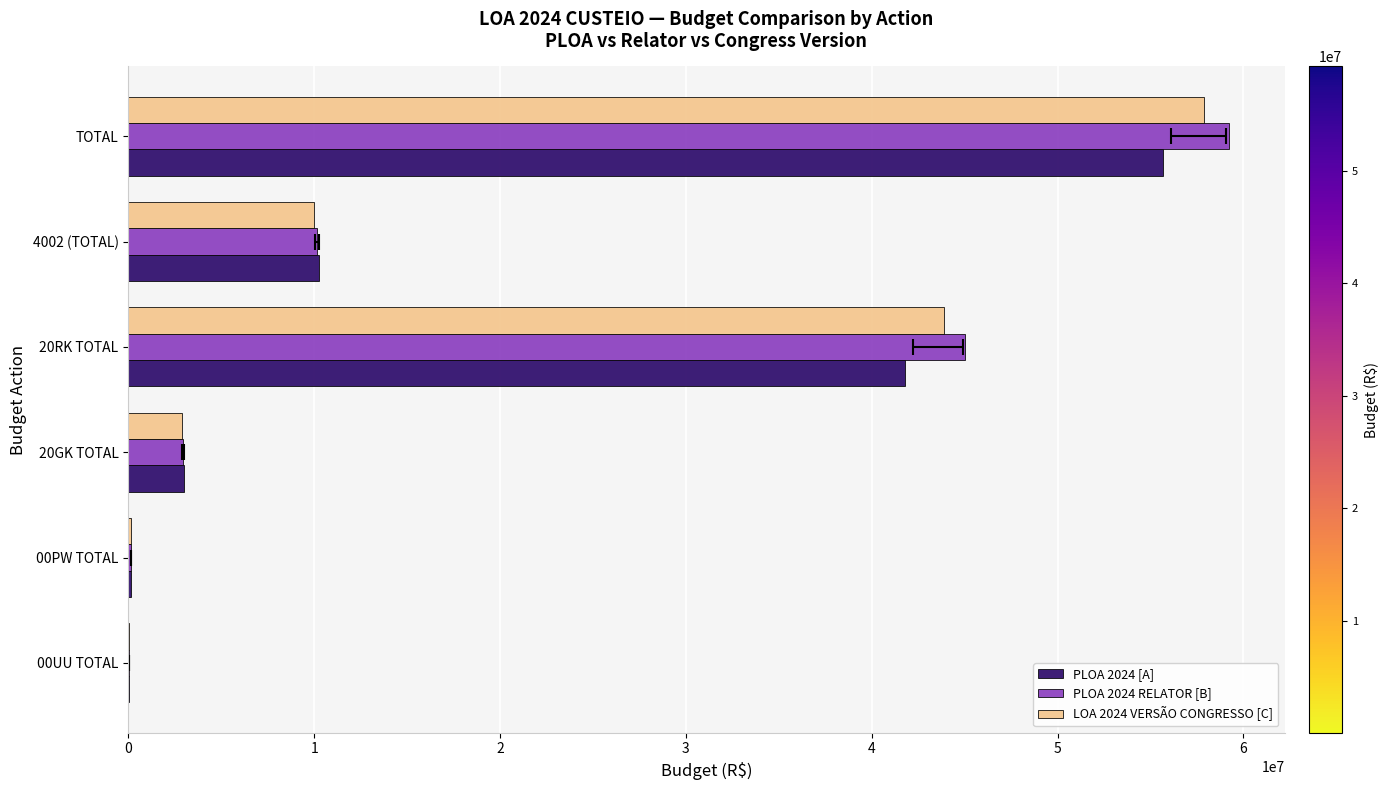

What is the sum of all PLOA 2024 RELATOR [B] values?

117548170